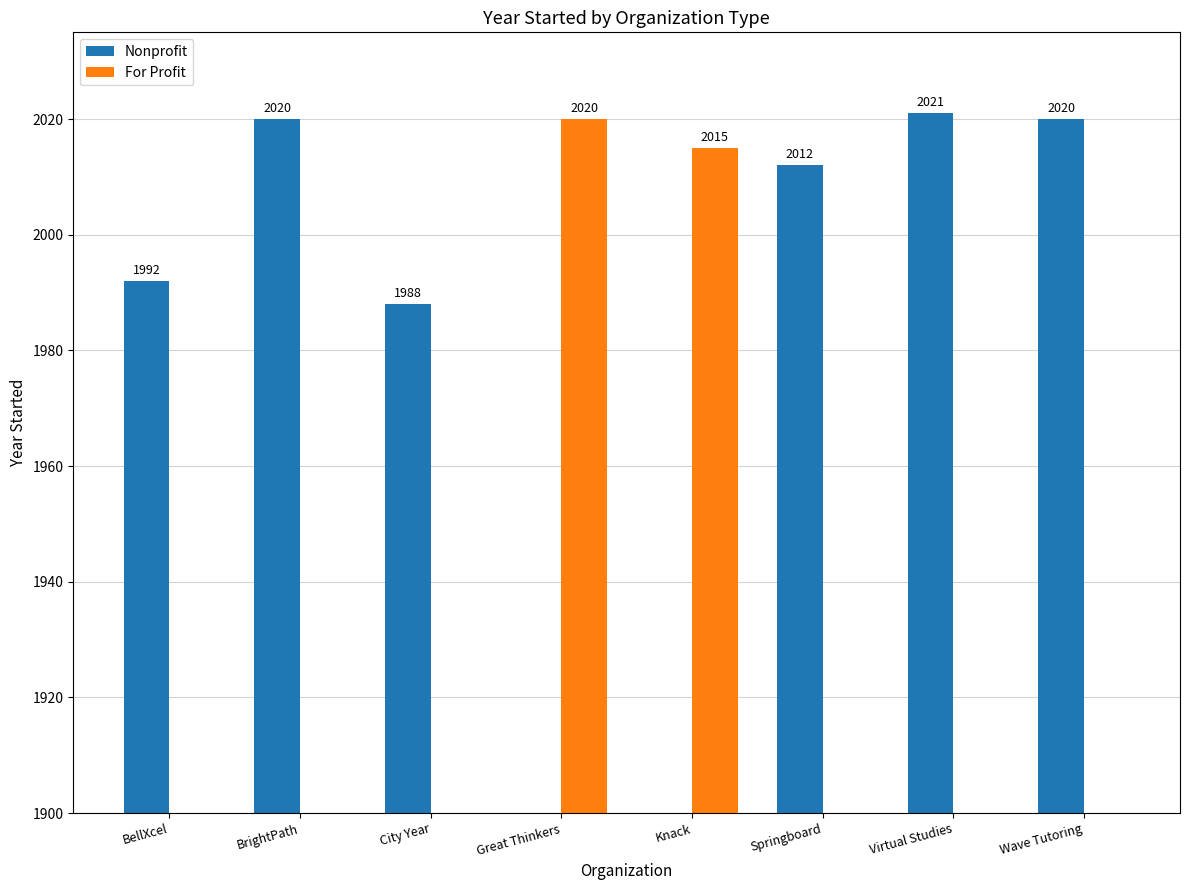

What is the maximum value shown in the chart?

2021